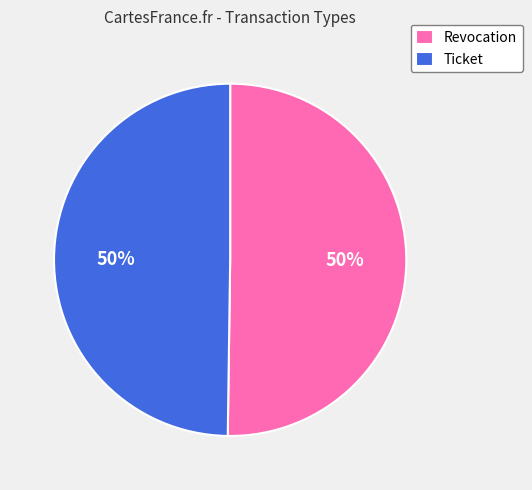

To the nearest percent, what percentage of the pie is Revocation?

50%